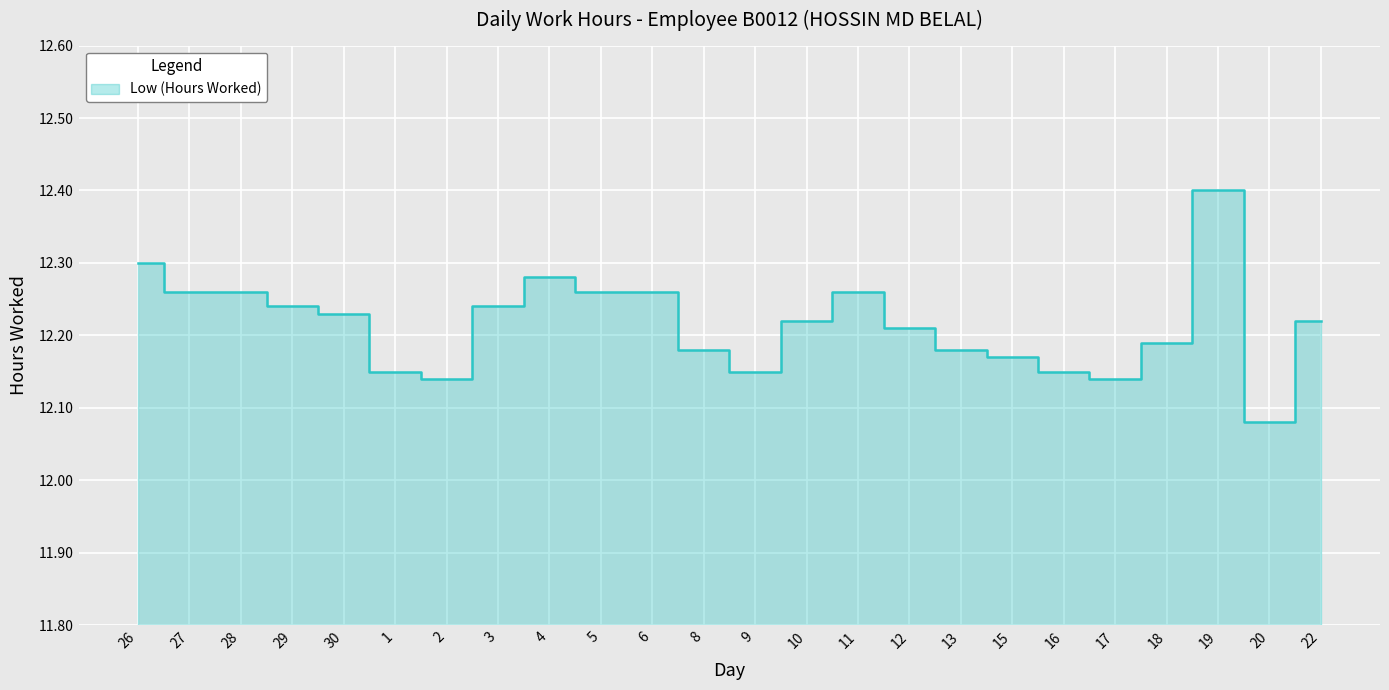

What position from the left is 11?

15